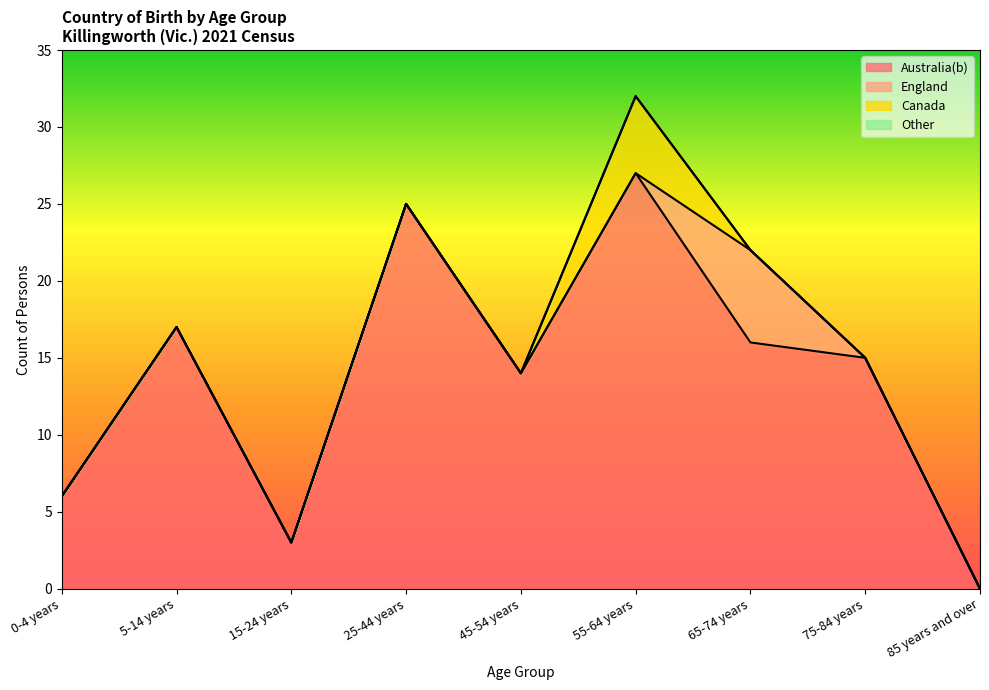

Reading right to left, transcribe all the data shown in this chart.

Australia(b): 0	15	16	27	14	25	3	17	6
England: 0	0	6	0	0	0	0	0	0
Canada: 0	0	0	5	0	0	0	0	0
Other: 0	0	0	0	0	0	0	0	0